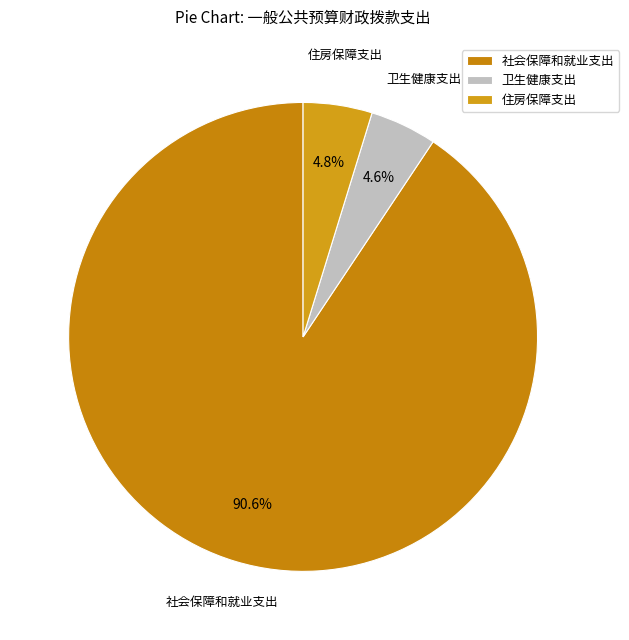

What portion of the pie excludes 住房保障支出?

95.2%